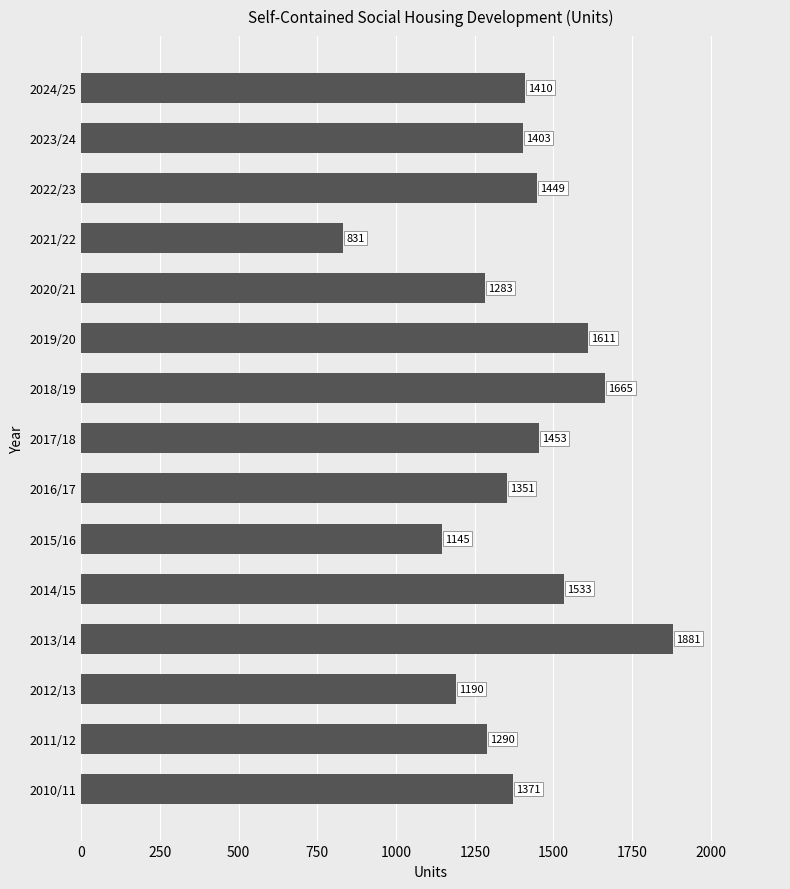

Is it true that the value at 2022/23 is 1449?

True